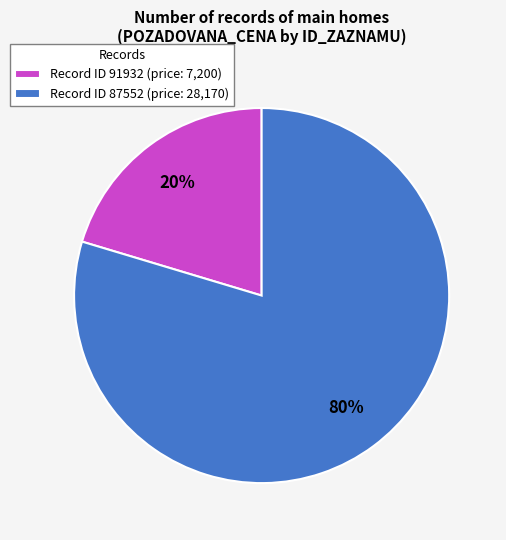

Is the sum of Record ID 91932 (price: 7,200) and Record ID 87552 (price: 28,170) greater than half?

Yes